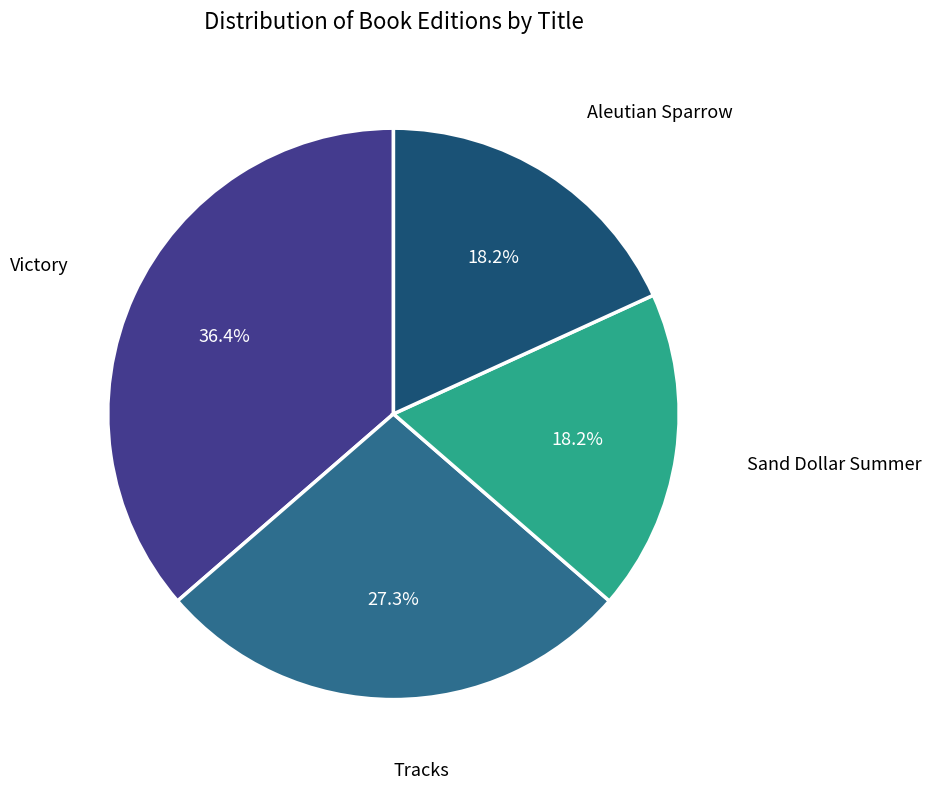

Approximately how many times larger is the value at Tracks compared to Sand Dollar Summer?

1.5